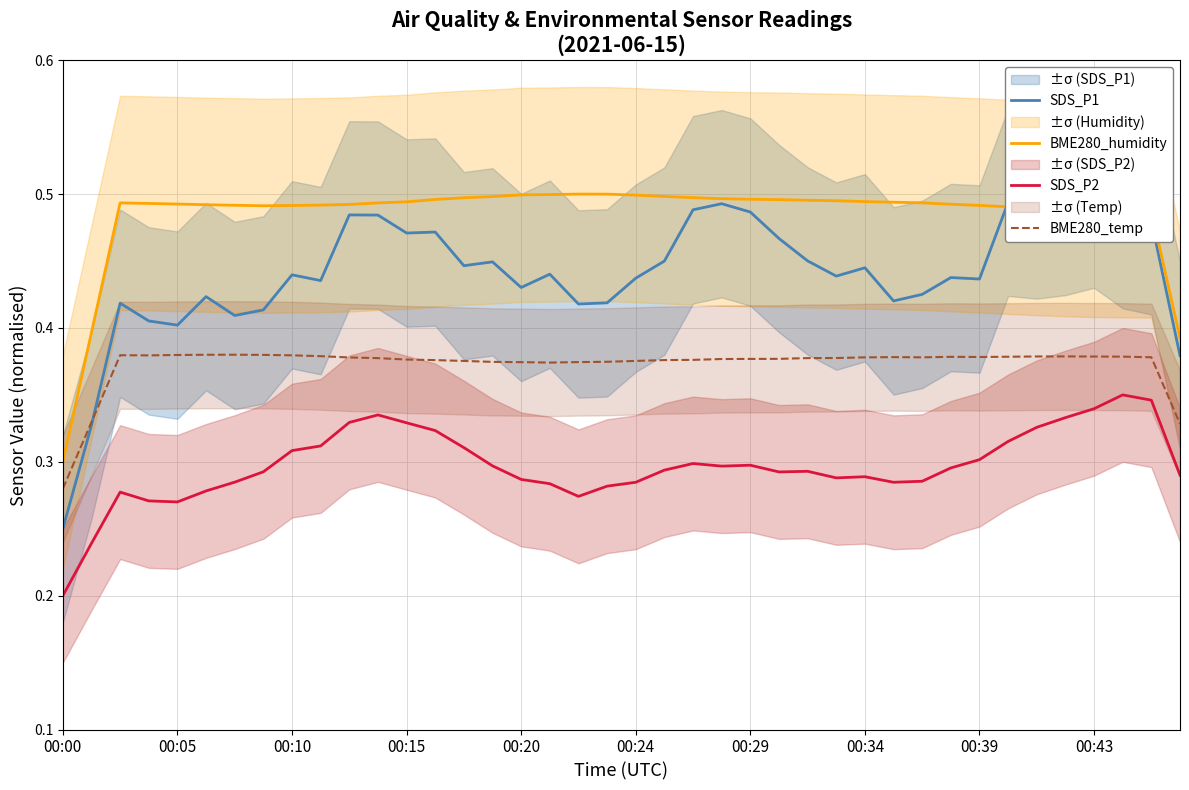

Is the value of SDS_P1 at 30 greater than the value of BME280_temp at 17?

Yes